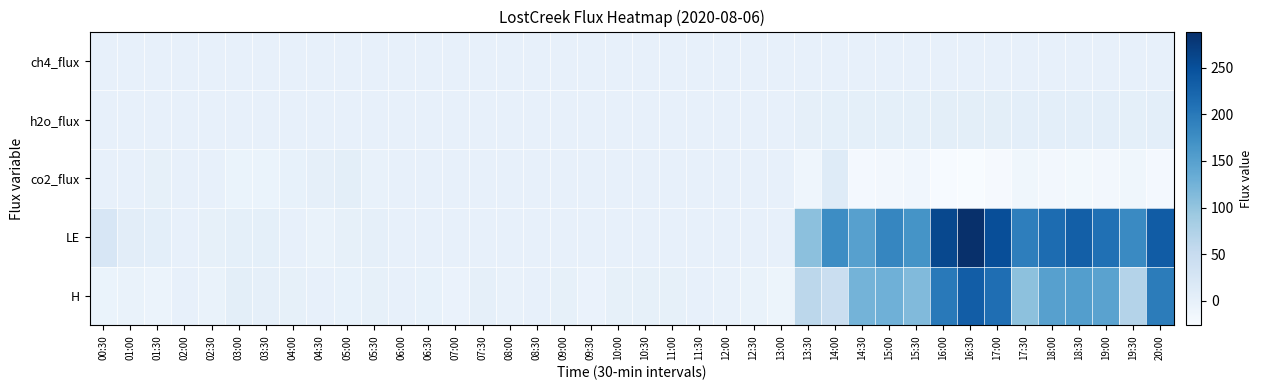

At 14:30, list the series in order from largest to smallest.

LE, H, h2o_flux, ch4_flux, co2_flux